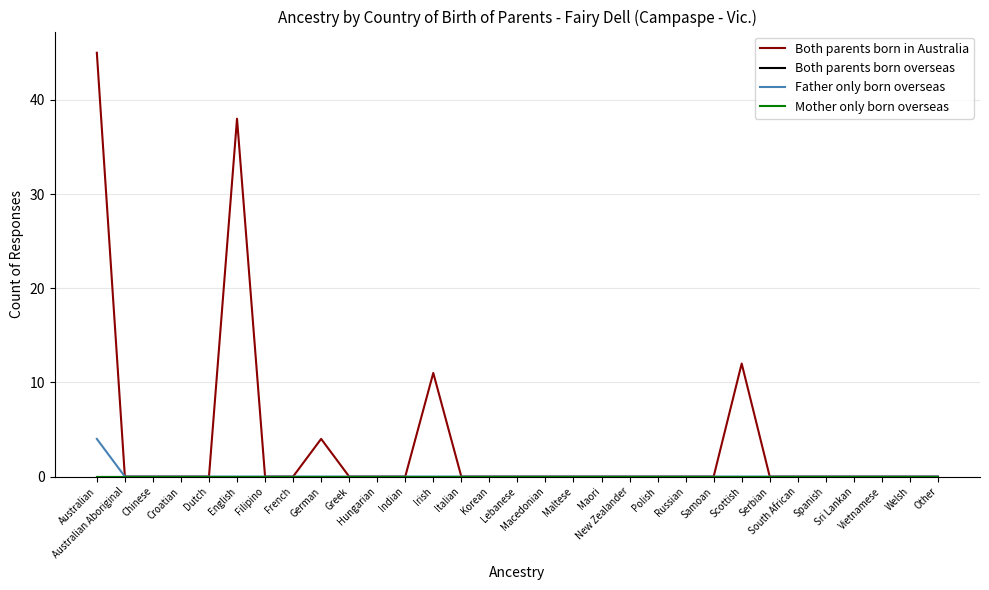

What is the label of the 8th point from the left?

French